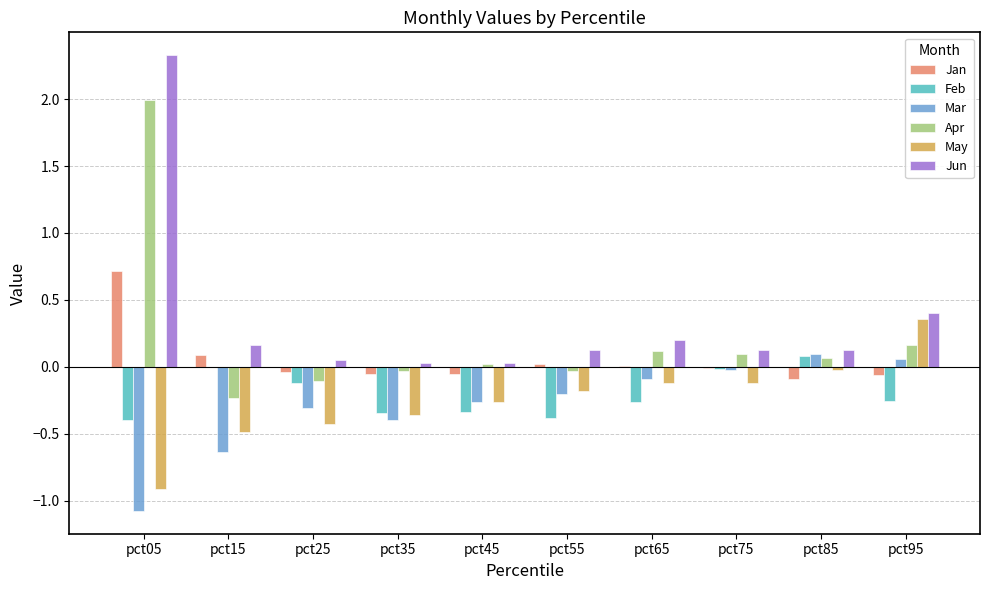

At which category is the sum across all series the highest?

pct05